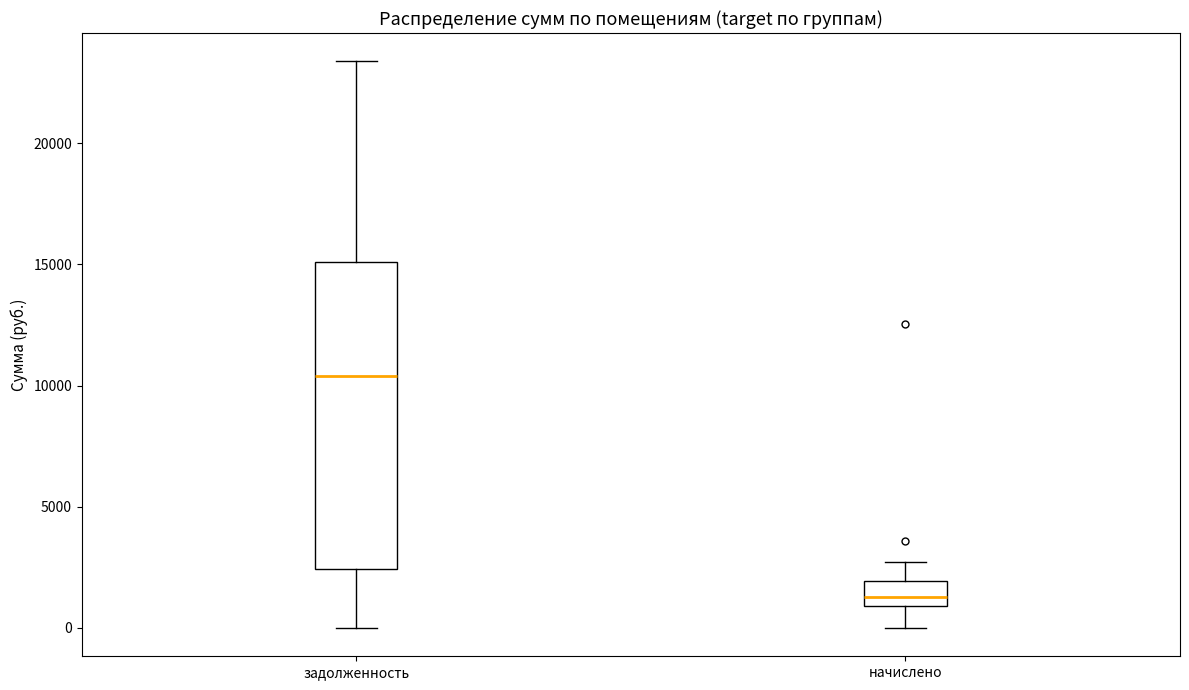

Where does the median line of the box for задолженность sit on the y-axis? The values are not printed on the chart, so give them approximately, as read against the axis.

10500